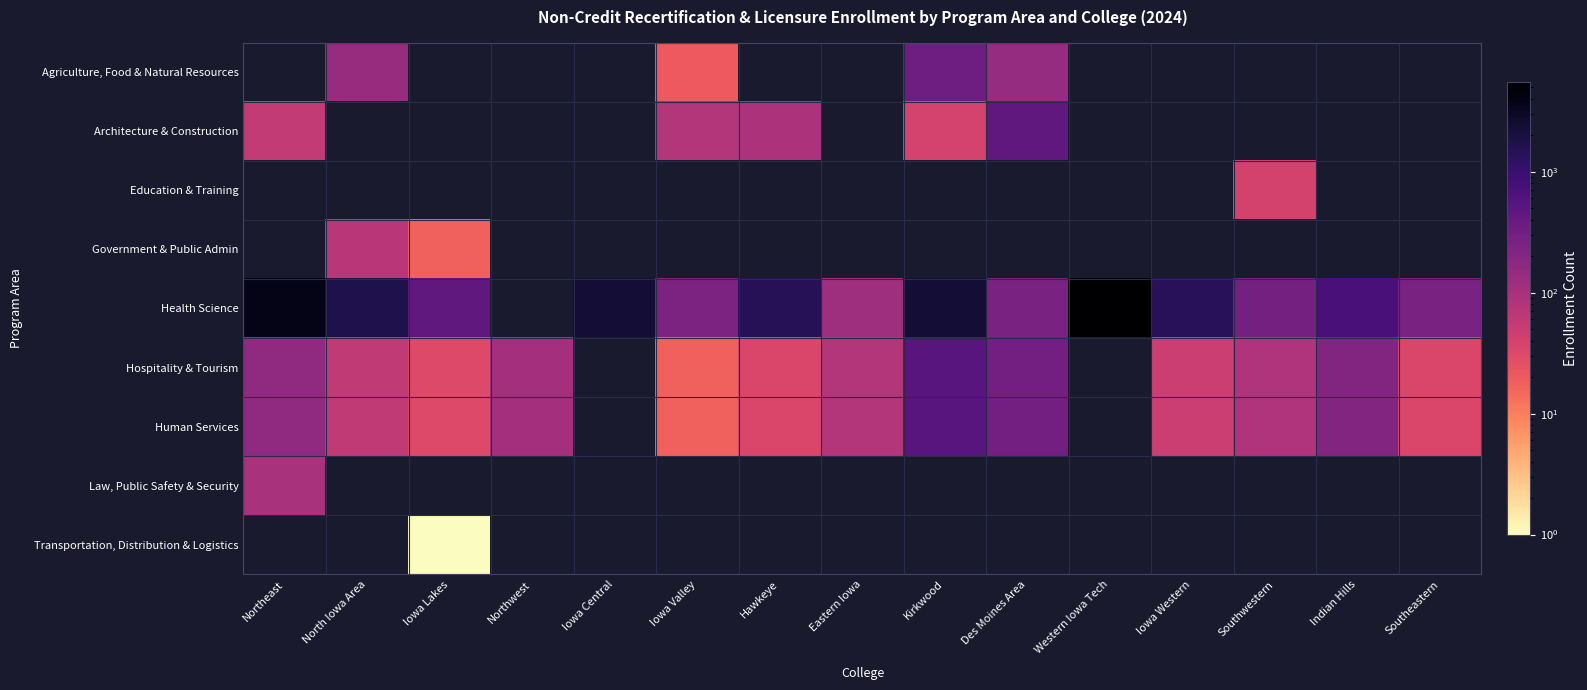

Which series has the largest total across all categories?

Health Science